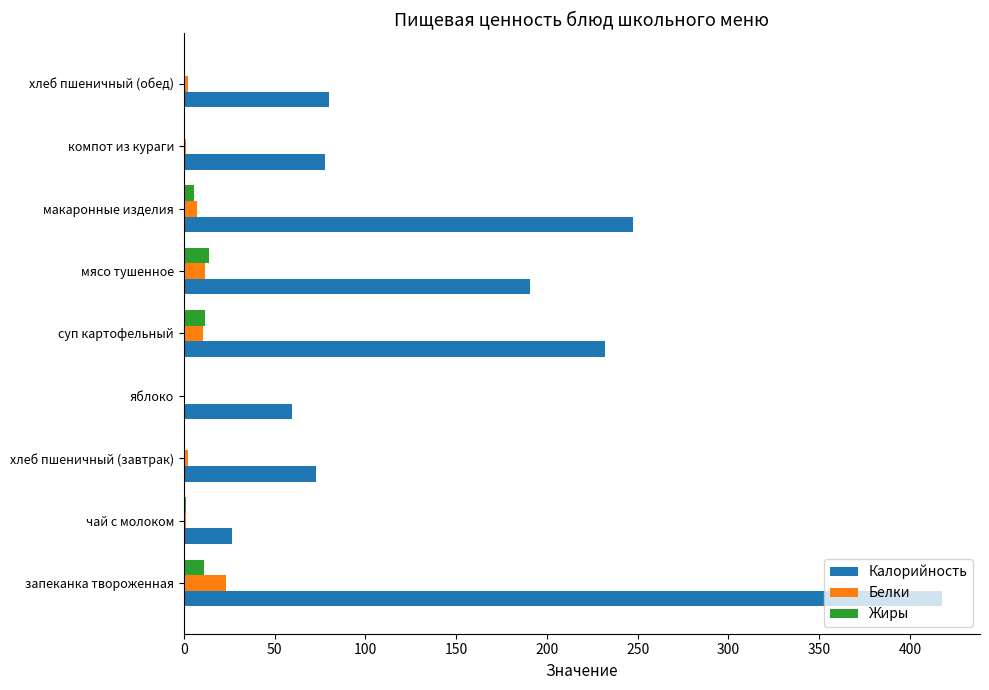

Is it true that Жиры equals 13.9 at мясо тушенное?

True